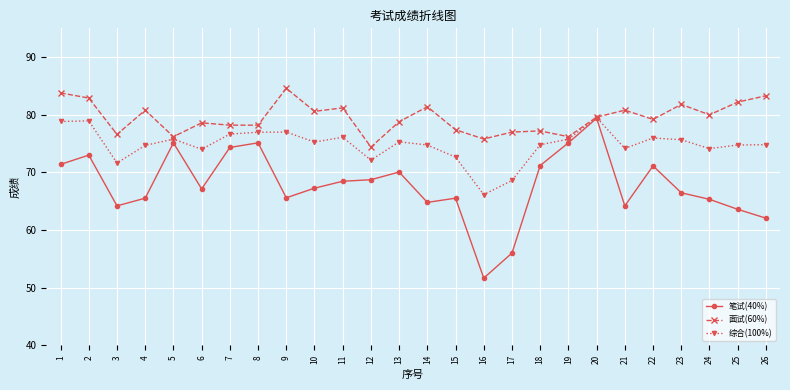

Count the number of data series in this chart.

3